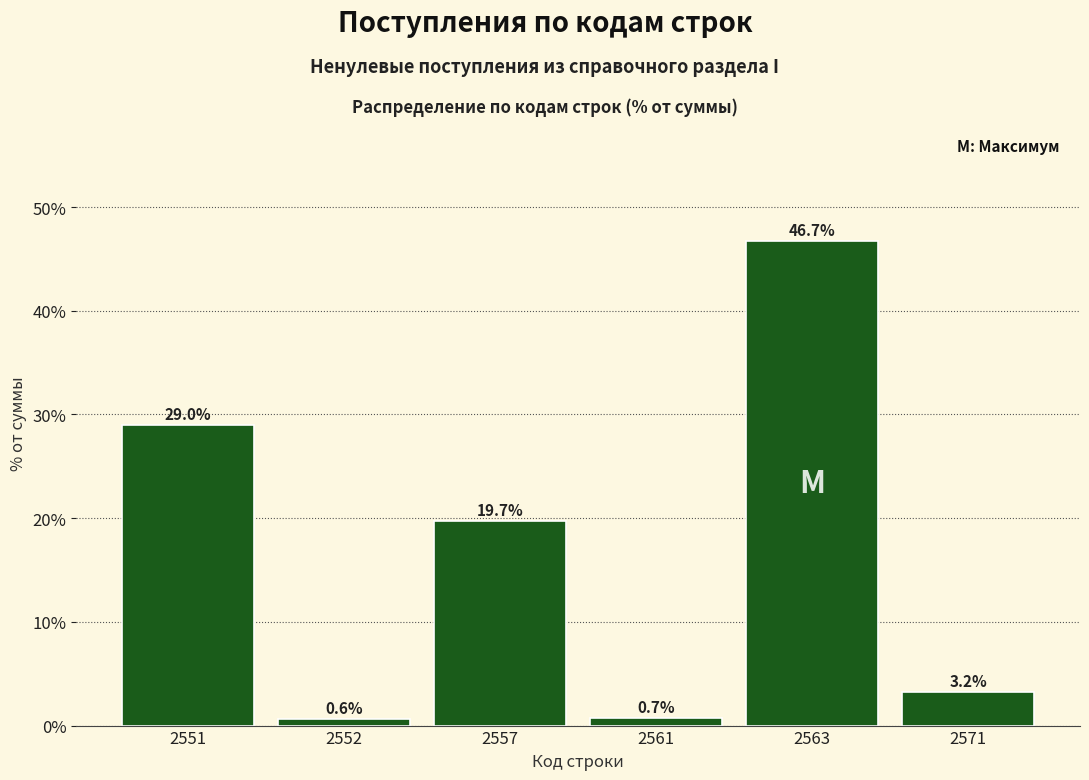

Reading left to right, transcribe all the data shown in this chart.

2551=29.0	2552=0.6	2557=19.7	2561=0.7	2563=46.7	2571=3.2